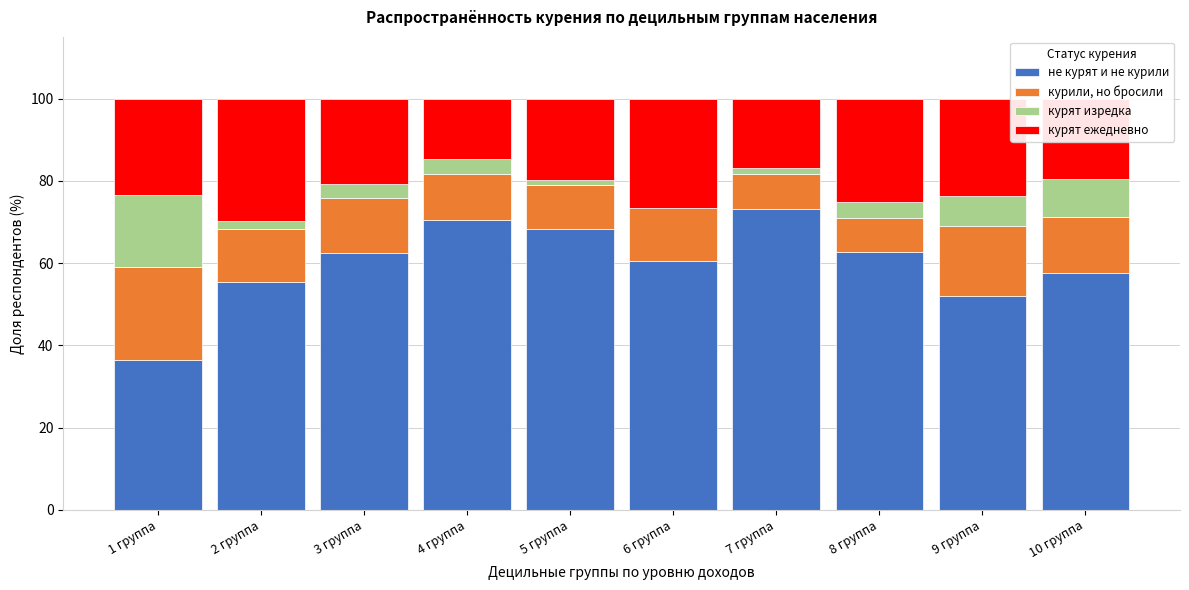

What is the total value across all series at 9 группа?

100.0